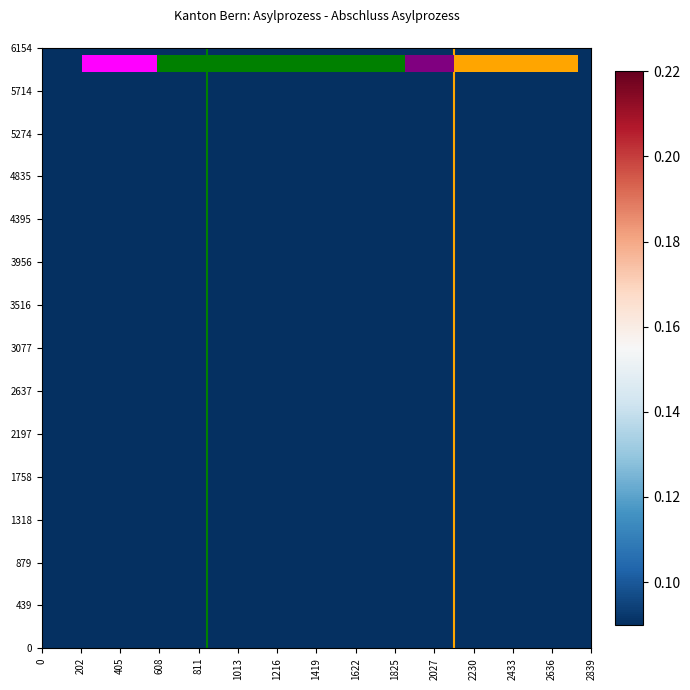

How many series are shown in this chart?

34